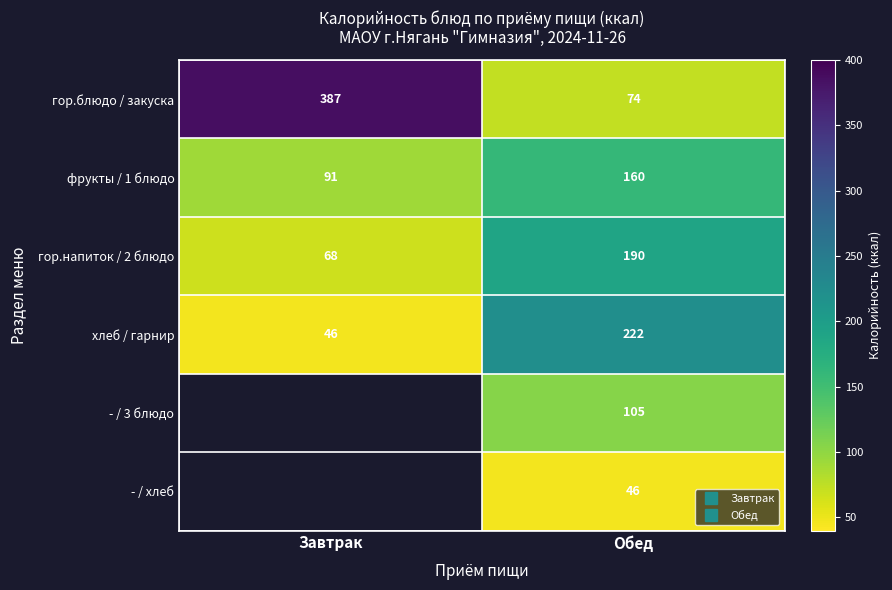

How many distinct data groups are displayed?

6